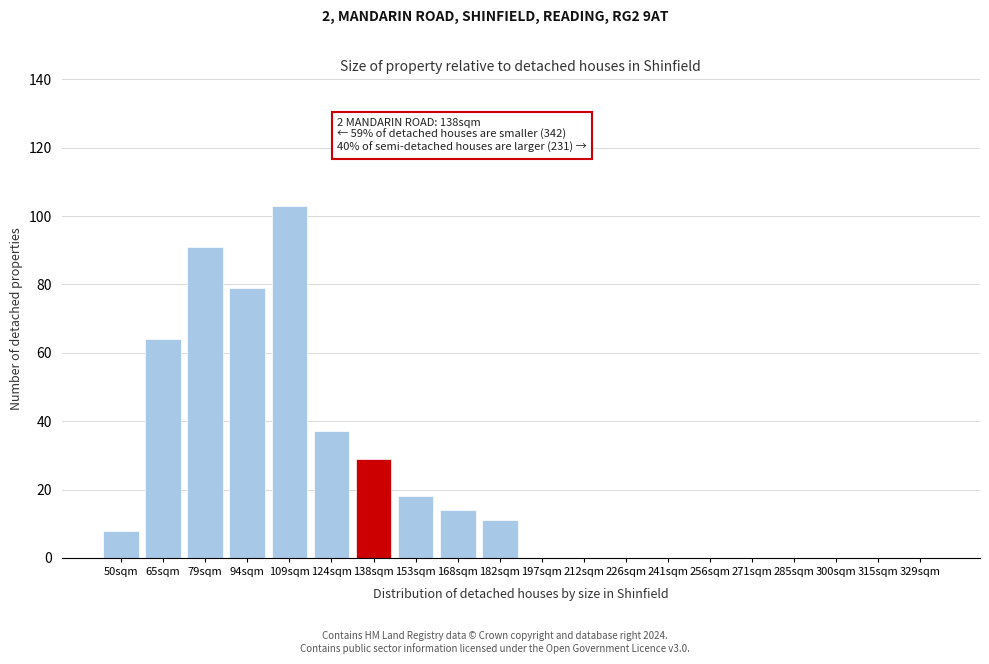

Reading left to right, list all the values displayed in this chart.

50sqm=8	65sqm=64	79sqm=91	94sqm=79	109sqm=103	124sqm=37	138sqm=29	153sqm=18	168sqm=14	182sqm=11	197sqm=0	212sqm=0	226sqm=0	241sqm=0	256sqm=0	271sqm=0	285sqm=0	300sqm=0	315sqm=0	329sqm=0